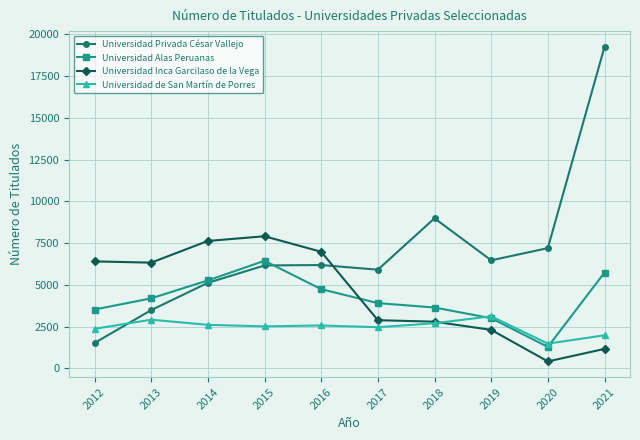

Which series has the largest range (max minus min)?

Universidad Privada César Vallejo